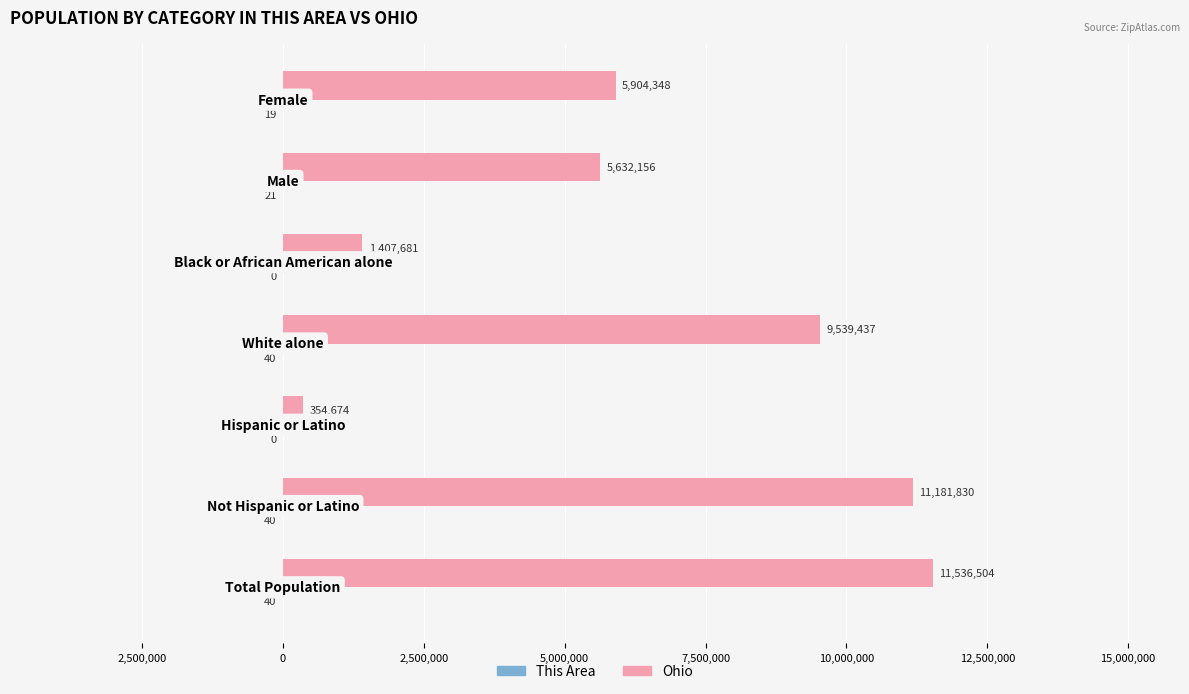

What is the difference between the maximum and minimum values in the Ohio series?

11181830